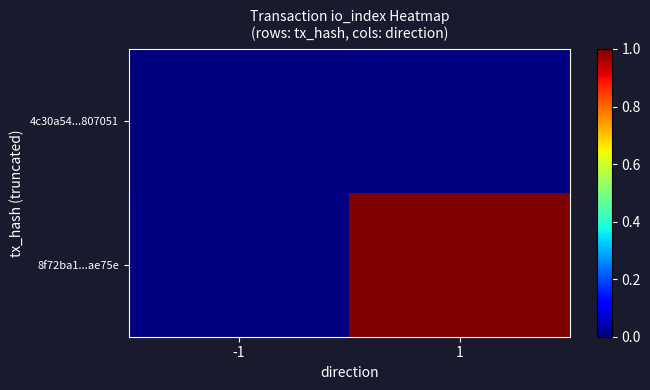

How many data points does each series have?

2